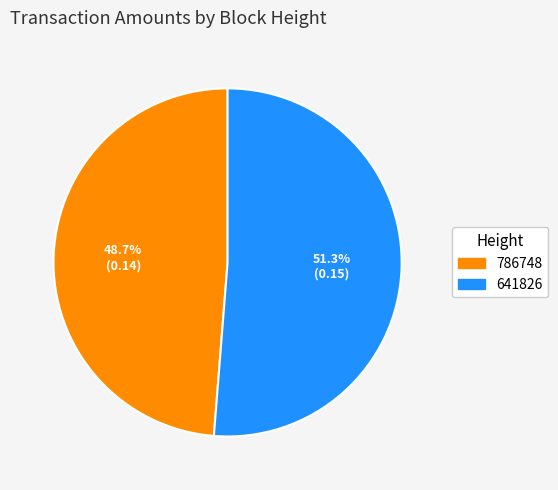

Between 641826 and 786748, which is larger?

641826